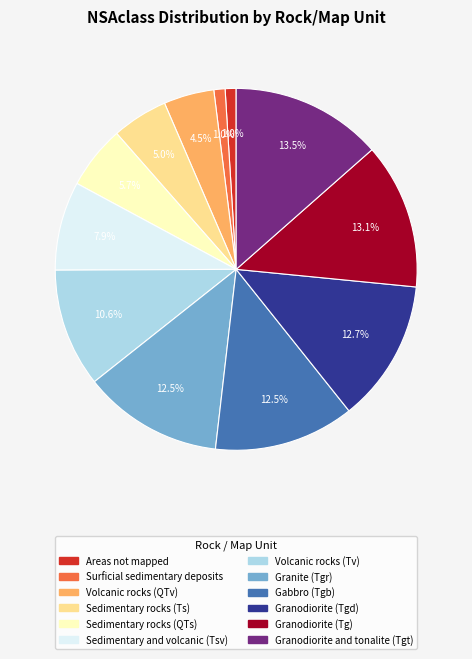

Between Volcanic rocks (Tv) and Sedimentary and volcanic (Tsv), which is larger?

Volcanic rocks (Tv)